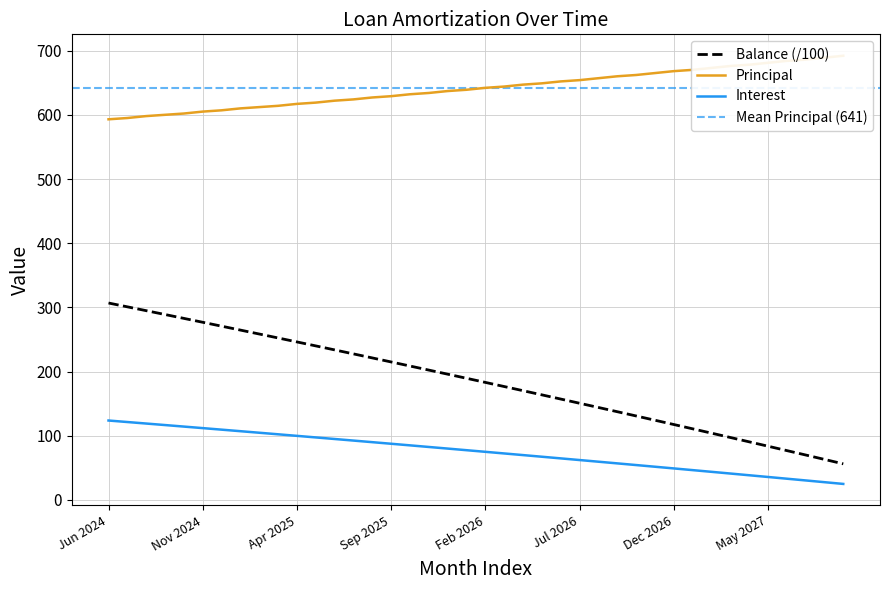

Reading left to right, what are all the values shown in this chart?

Interest: Jun 2024=123.8	Jul 2024=121.5	Aug 2024=119.1	Sep 2024=116.7	Oct 2024=114.4	Nov 2024=112.0	Dec 2024=109.6	Jan 2025=107.2	Feb 2025=104.8	Mar 2025=102.3	Apr 2025=99.9	May 2025=97.5	Jun 2025=95.0	Jul 2025=92.6	Aug 2025=90.1	Sep 2025=87.6	Oct 2025=85.1	Nov 2025=82.6	Dec 2025=80.1	Jan 2026=77.6	Feb 2026=75.0	Mar 2026=72.5	Apr 2026=70.0	May 2026=67.4	Jun 2026=64.8	Jul 2026=62.2	Aug 2026=59.7	Sep 2026=57.1	Oct 2026=54.5	Nov 2026=51.8	Dec 2026=49.2	Jan 2027=46.5	Feb 2027=43.9	Mar 2027=41.2	Apr 2027=38.6	May 2027=35.9	Jun 2027=33.2	Jul 2027=30.5	Aug 2027=27.8	Sep 2027=25.0
Principal: Jun 2024=593.0	Jul 2024=595.0	Aug 2024=598.0	Sep 2024=600.0	Oct 2024=602.0	Nov 2024=605.0	Dec 2024=607.0	Jan 2025=610.0	Feb 2025=612.0	Mar 2025=614.0	Apr 2025=617.0	May 2025=619.0	Jun 2025=622.0	Jul 2025=624.0	Aug 2025=627.0	Sep 2025=629.0	Oct 2025=632.0	Nov 2025=634.0	Dec 2025=637.0	Jan 2026=639.0	Feb 2026=642.0	Mar 2026=644.0	Apr 2026=647.0	May 2026=649.0	Jun 2026=652.0	Jul 2026=654.0	Aug 2026=657.0	Sep 2026=660.0	Oct 2026=662.0	Nov 2026=665.0	Dec 2026=668.0	Jan 2027=670.0	Feb 2027=673.0	Mar 2027=676.0	Apr 2027=678.0	May 2027=681.0	Jun 2027=684.0	Jul 2027=686.0	Aug 2027=689.0	Sep 2027=692.0
Balance: Jun 2024=306.8	Jul 2024=300.9	Aug 2024=294.9	Sep 2024=288.9	Oct 2024=282.9	Nov 2024=276.8	Dec 2024=270.8	Jan 2025=264.7	Feb 2025=258.6	Mar 2025=252.4	Apr 2025=246.2	May 2025=240.1	Jun 2025=233.8	Jul 2025=227.6	Aug 2025=221.3	Sep 2025=215.0	Oct 2025=208.7	Nov 2025=202.4	Dec 2025=196.0	Jan 2026=189.6	Feb 2026=183.2	Mar 2026=176.8	Apr 2026=170.3	May 2026=163.8	Jun 2026=157.3	Jul 2026=150.7	Aug 2026=144.2	Sep 2026=137.6	Oct 2026=130.9	Nov 2026=124.3	Dec 2026=117.6	Jan 2027=110.9	Feb 2027=104.2	Mar 2027=97.4	Apr 2027=90.6	May 2027=83.8	Jun 2027=77.0	Jul 2027=70.1	Aug 2027=63.2	Sep 2027=56.3